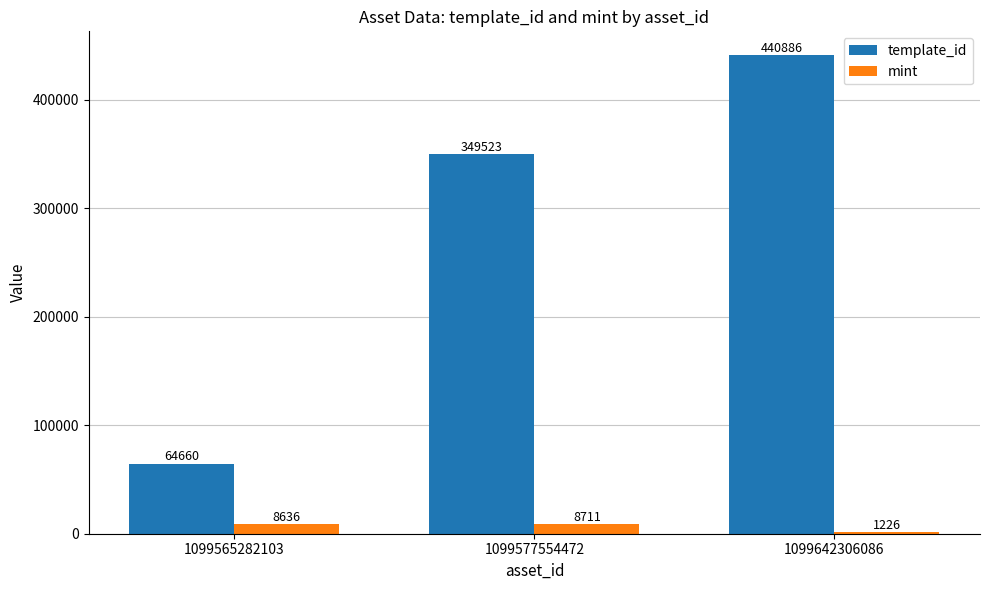

Which category has the highest value in the template_id series?

1099642306086